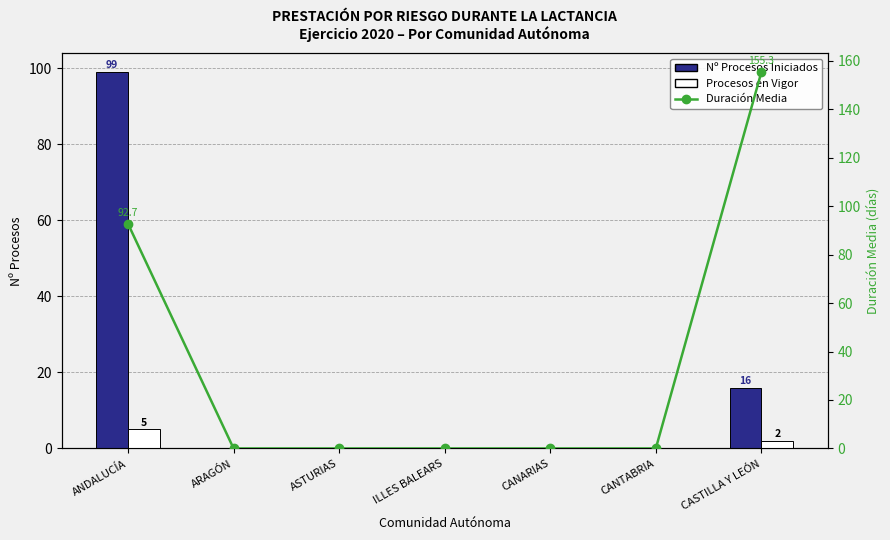

List the series in order of their peak value, highest first.

Duración Media, Nº Procesos Iniciados, Procesos en Vigor